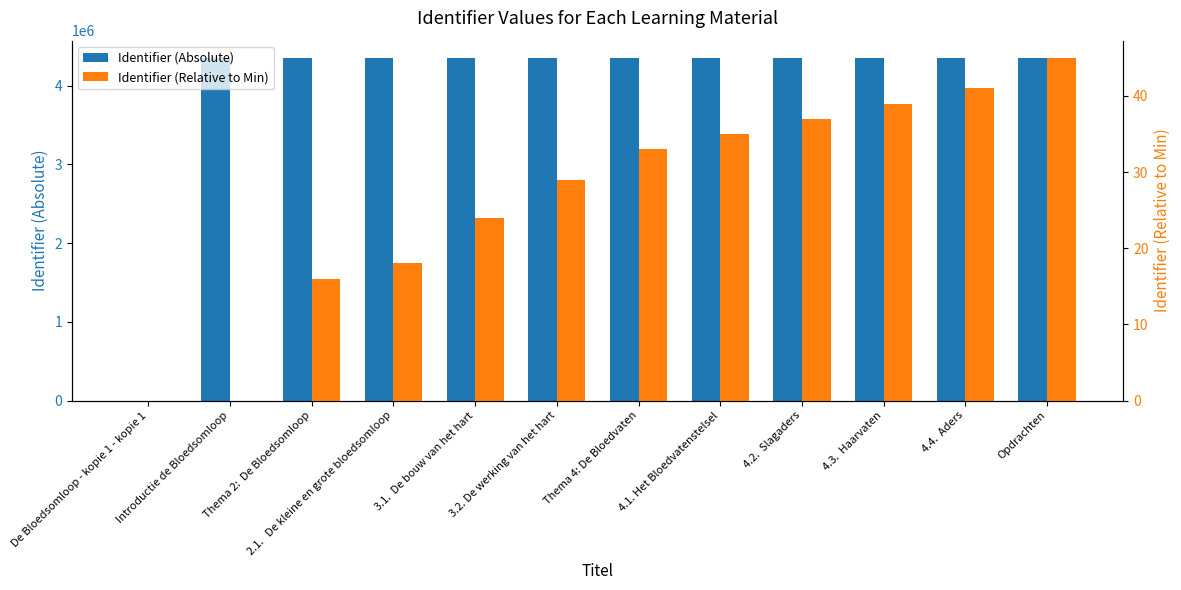

Which category has the highest value in the Identifier (Absolute) series?

Opdrachten